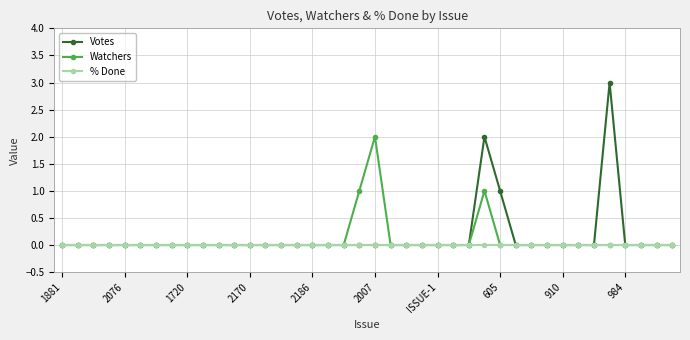

Rank the series by their maximum value, from highest to lowest.

Votes, Watchers, % Done